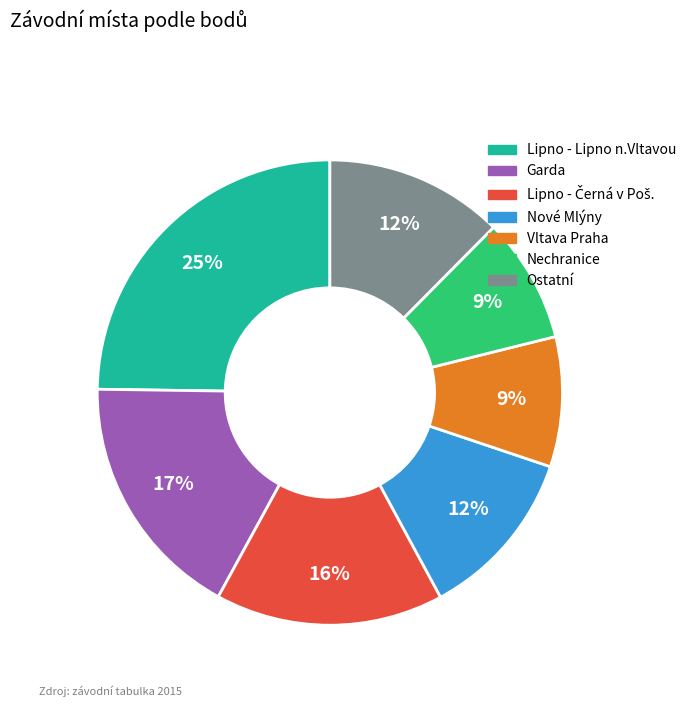

To the nearest percent, what is the average slice percentage?

14%